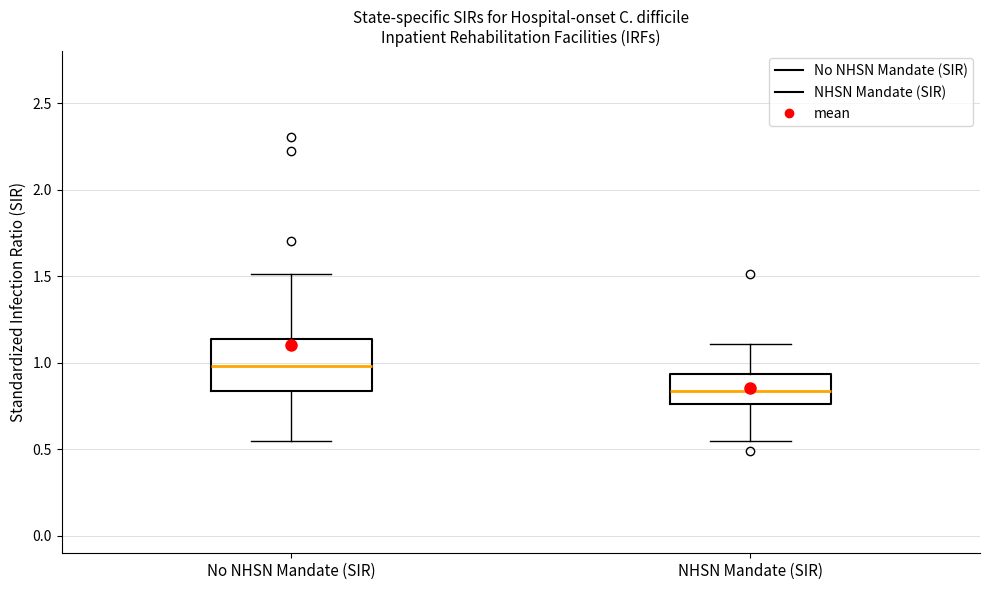

Reading left to right, transcribe this box plot: for each box, give where its median line is, the range the box spans, and where its two whiskers end, as read against the y-axis. The values are not printed on the chart, so give them approximately, as read against the axis.

No NHSN Mandate (SIR): median 1.00, box 0.85 to 1.15, whiskers 0.55 to 1.50
NHSN Mandate (SIR): median 0.85, box 0.75 to 0.95, whiskers 0.55 to 1.10